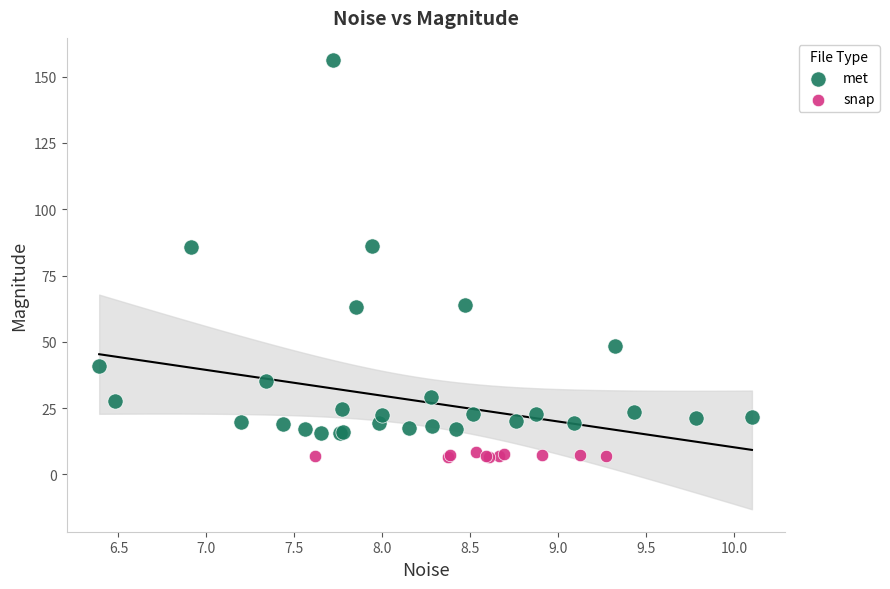

Which series has the largest Y range (max minus min)?

met